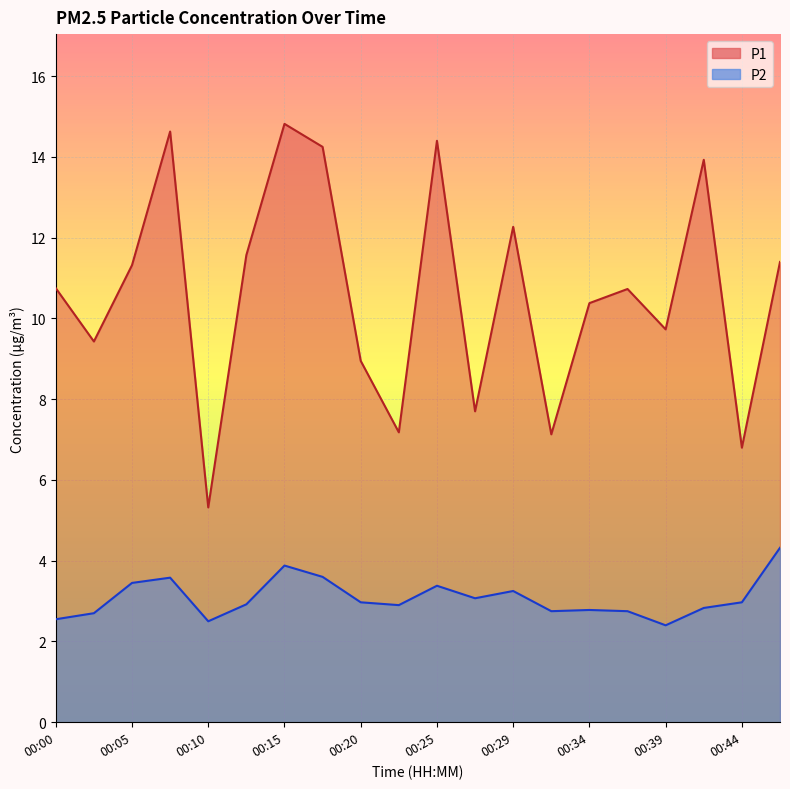

What is the lowest value of the P2 series?

2.4